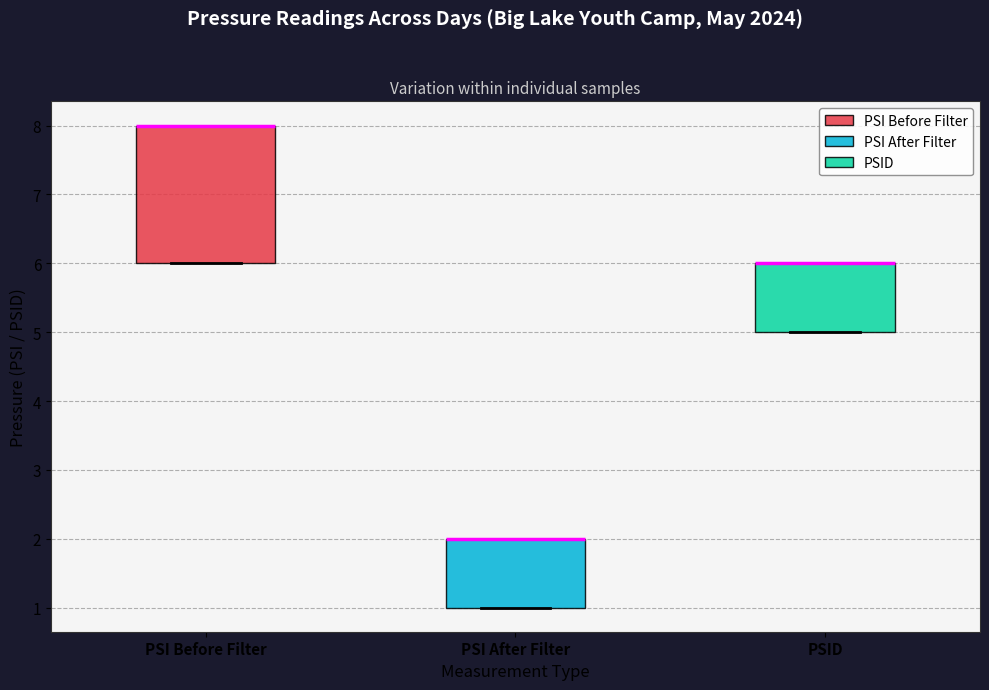

Reading left to right, read every box against the y-axis: the position of its median line, the range the box covers, and the ends of its whiskers. The values are not printed on the chart, so give them approximately, as read against the axis.

PSI Before Filter: median 8 (drawn on the box's upper edge), box 6 to 8, whiskers 6 to 8
PSI After Filter: median 2 (drawn on the box's upper edge), box 1 to 2, whiskers 1 to 2
PSID: median 6 (drawn on the box's upper edge), box 5 to 6, whiskers 5 to 6